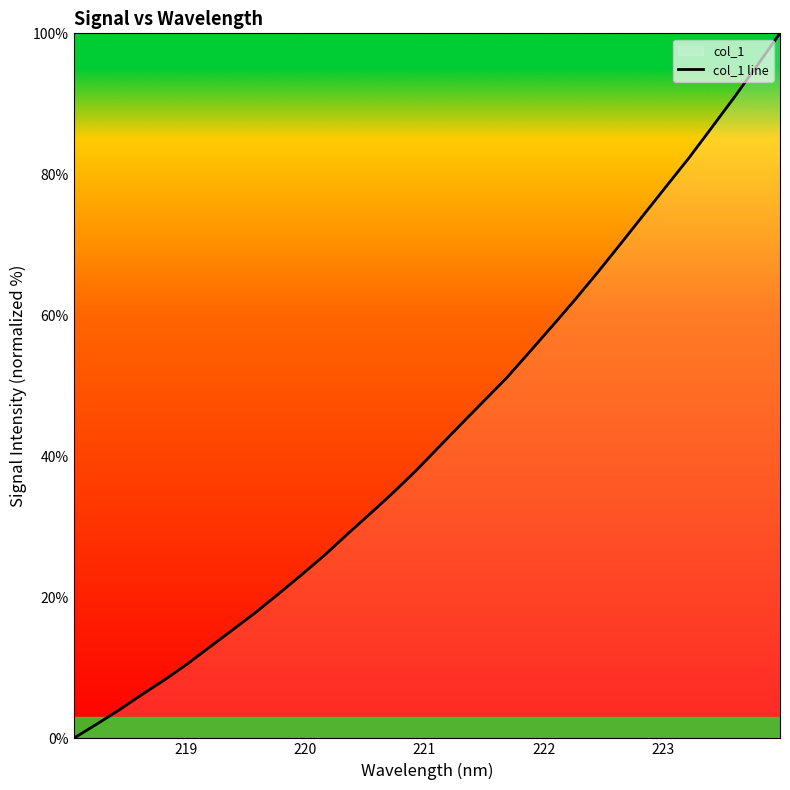

Reading left to right, extract all data points from this chart.

0.0	2.0	4.0	6.2	8.3	10.6	13.0	15.5	17.9	20.5	23.2	26.0	28.9	31.8	34.8	37.9	41.2	44.6	47.9	51.1	54.8	58.5	62.2	66.1	70.1	74.2	78.3	82.3	86.6	91.0	95.4	100.0